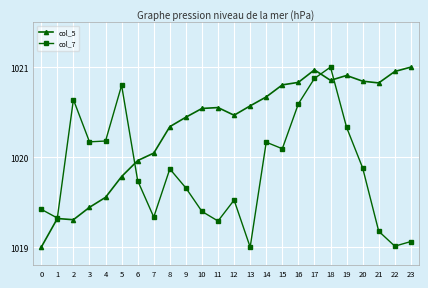

How many distinct data groups are displayed?

2